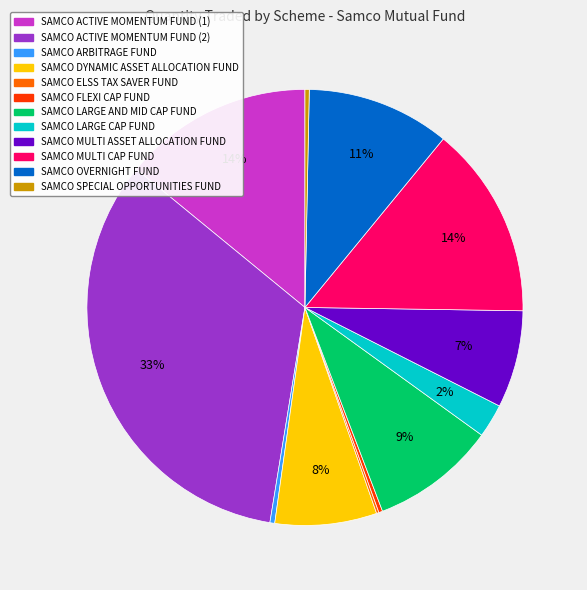

Do SAMCO MULTI CAP FUND and SAMCO ACTIVE MOMENTUM FUND (1) together represent more than half of the pie?

No